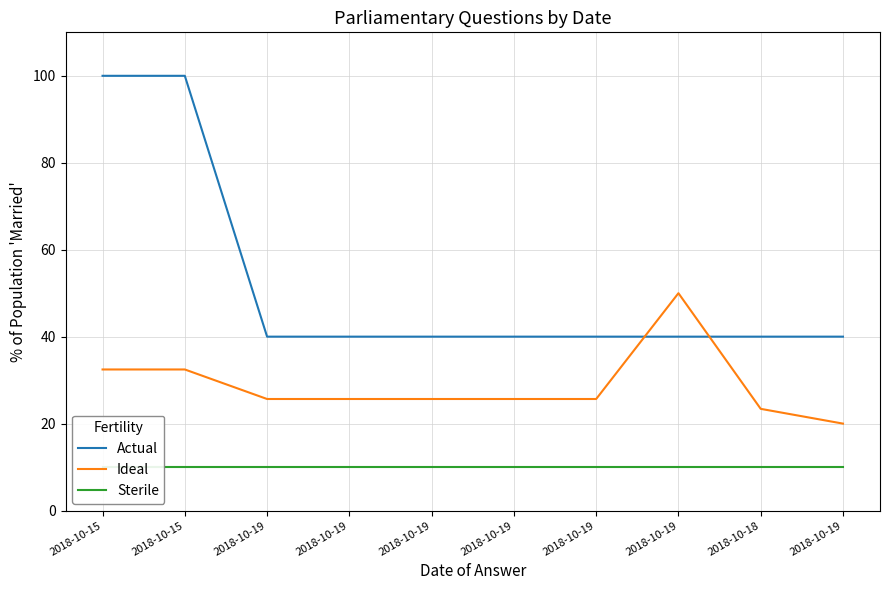

Which series changed the most between 2018-10-19 and 2018-10-19?

Ideal